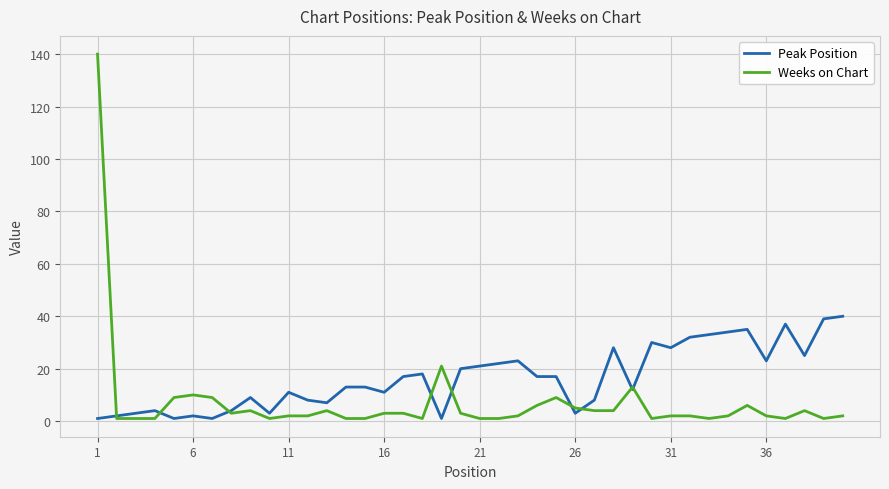

Which series has the widest spread of values?

Weeks on Chart